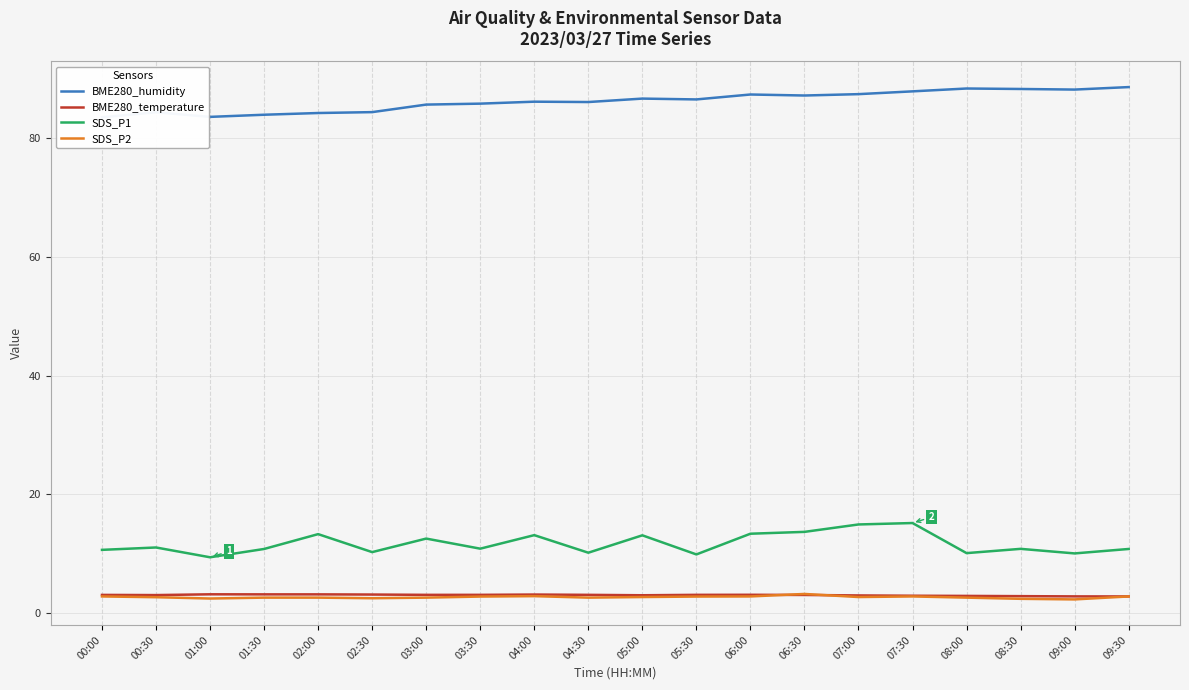

True or false: BME280_temperature and BME280_humidity intersect in this chart.

False